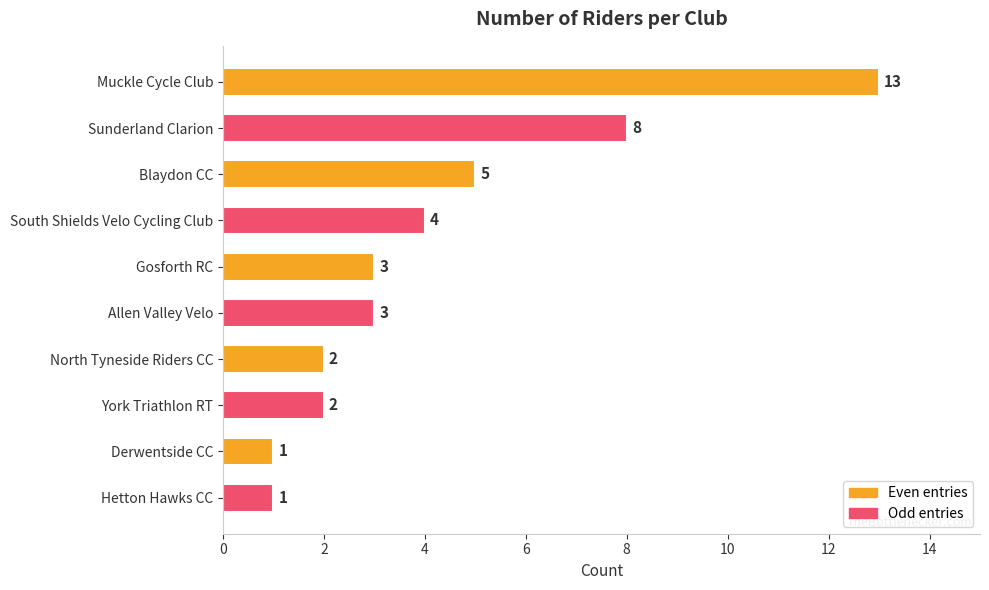

Where is the data nearest to the value 7?

Sunderland Clarion